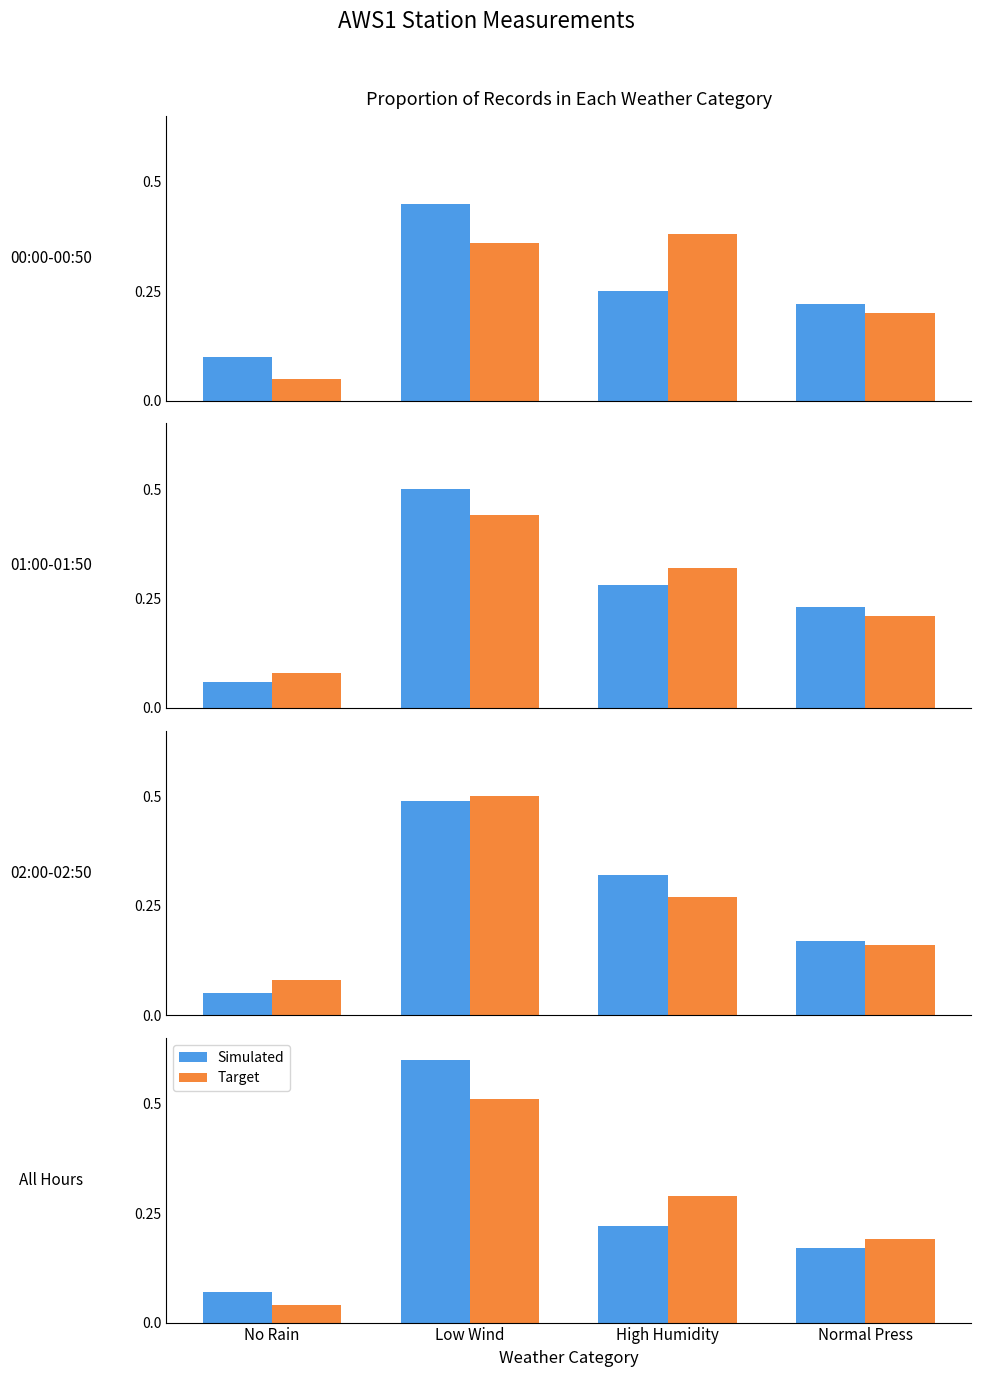

What position from the right is Low Wind?

3